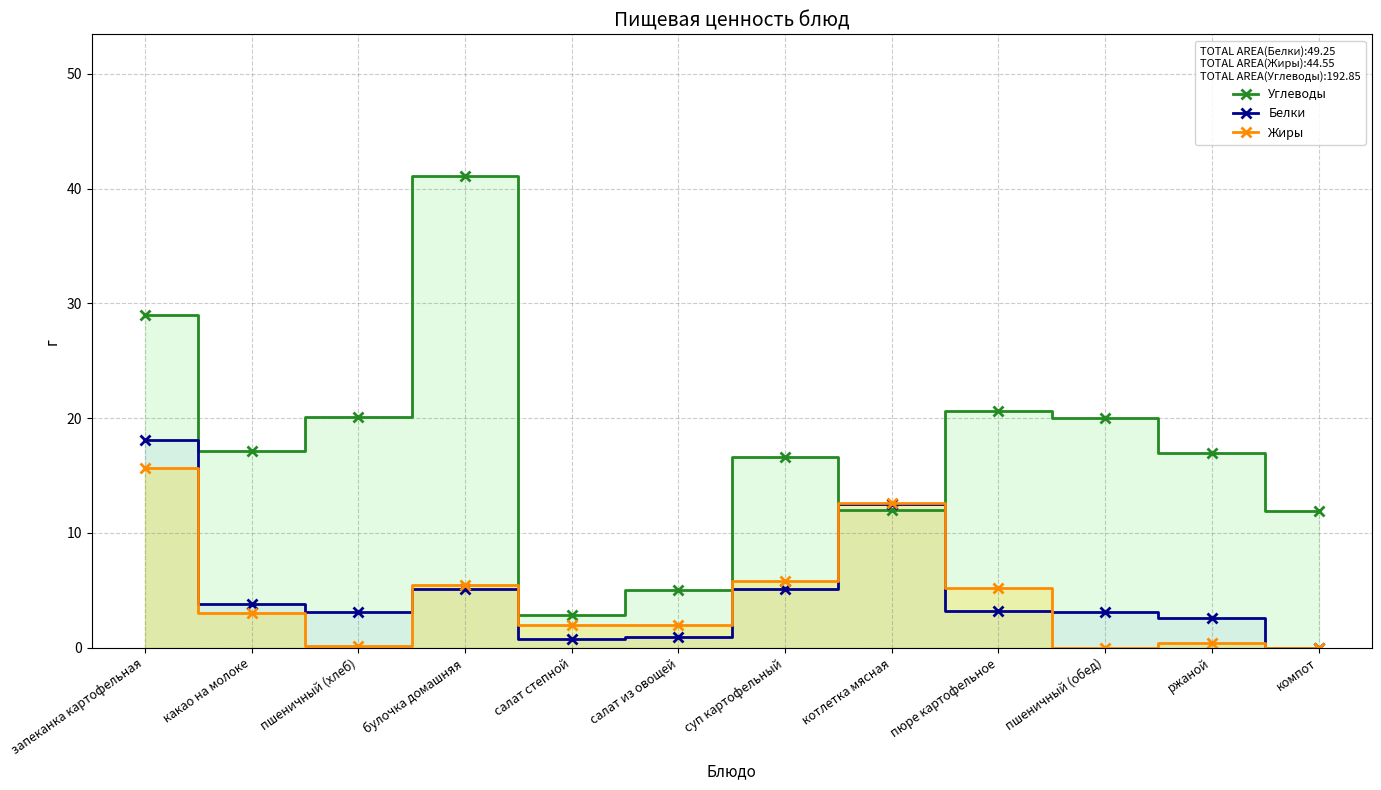

What is the difference between the maximum and second lowest values in the Белки series?

17.3